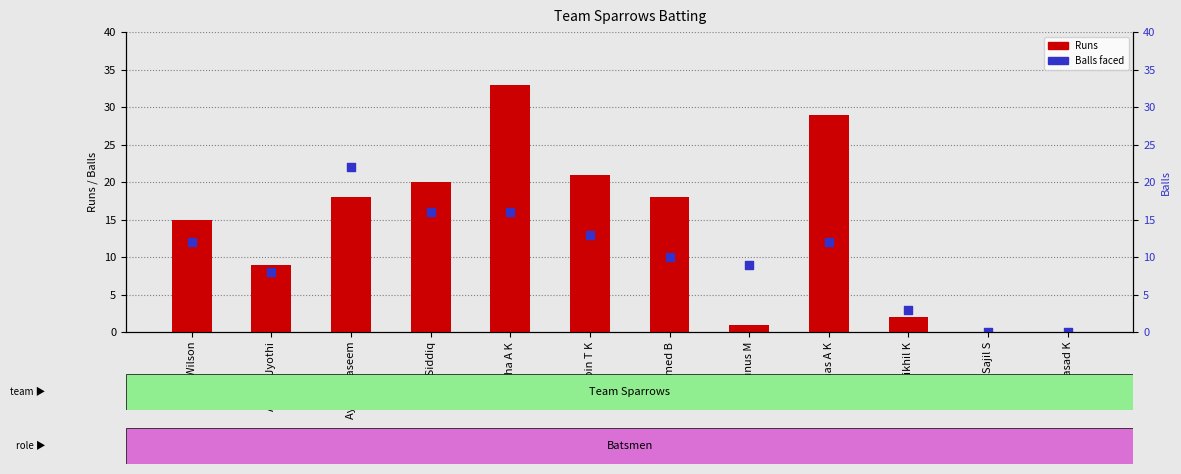

Which series reaches the maximum Y coordinate?

Runs